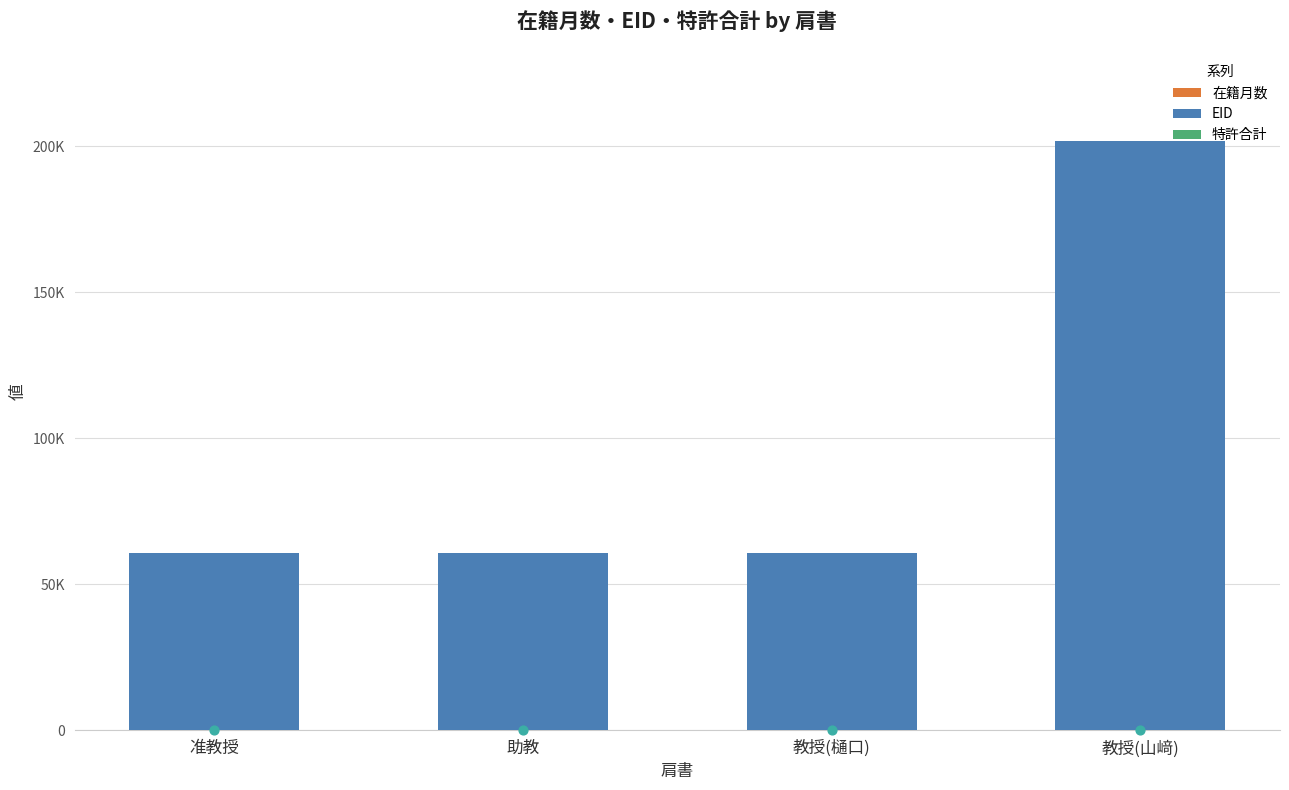

At which category is the sum across all series the highest?

教授(山﨑)